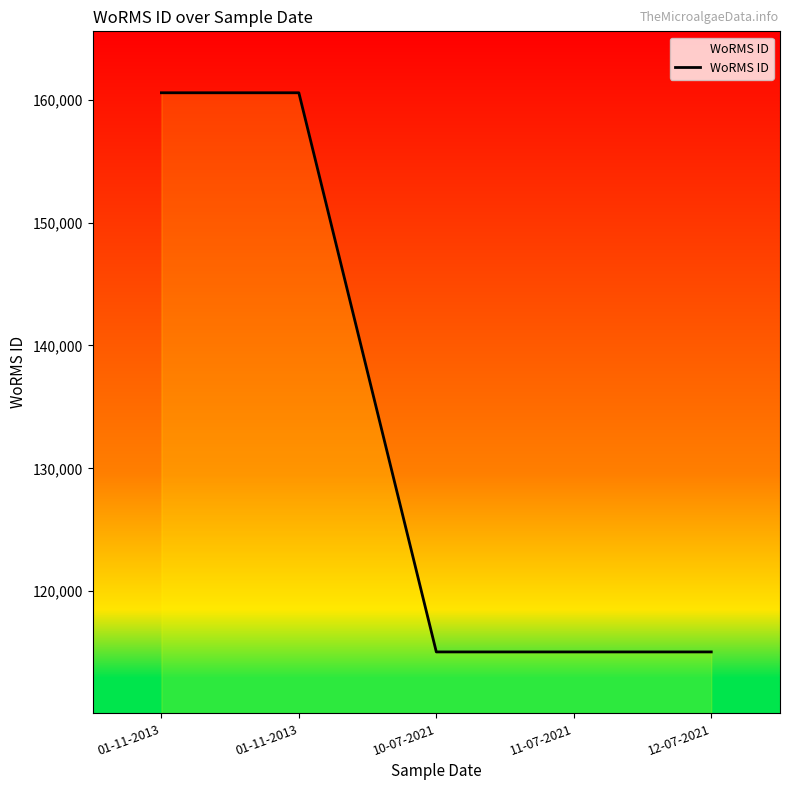

True or false: the data has more than 2 interior local peaks.

False